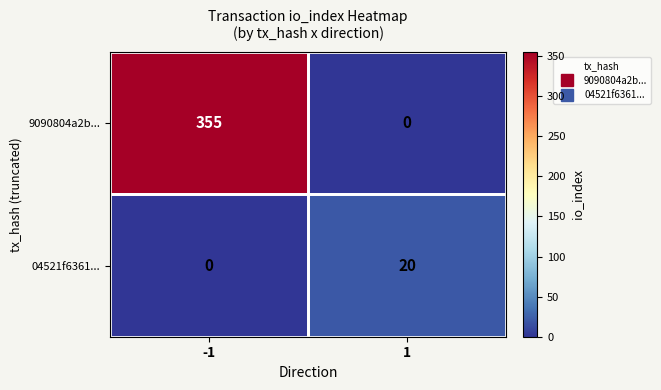

What is the average value of the 9090804a2b... series?

178